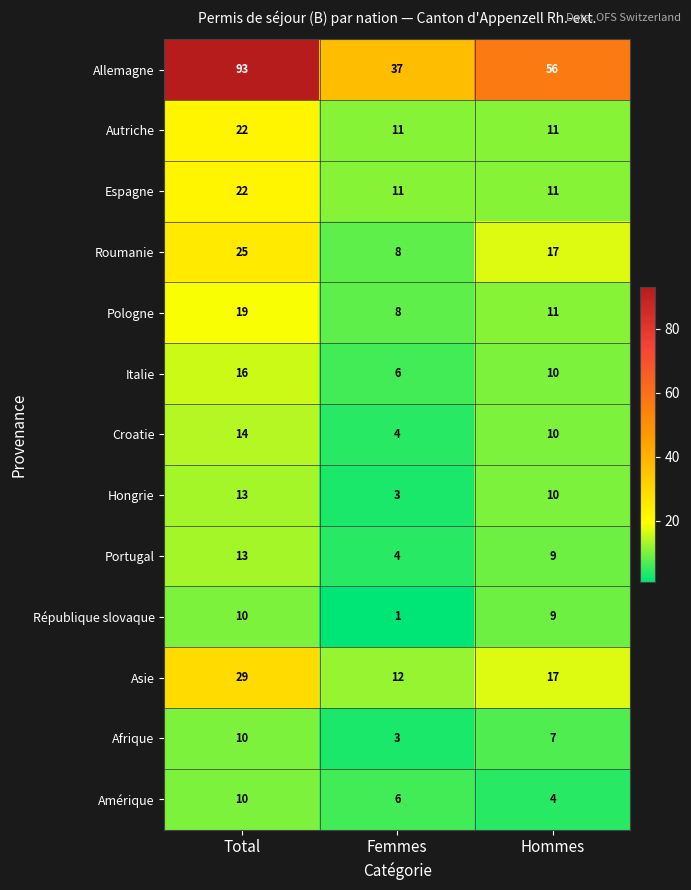

Which series has the largest range (max minus min)?

Allemagne